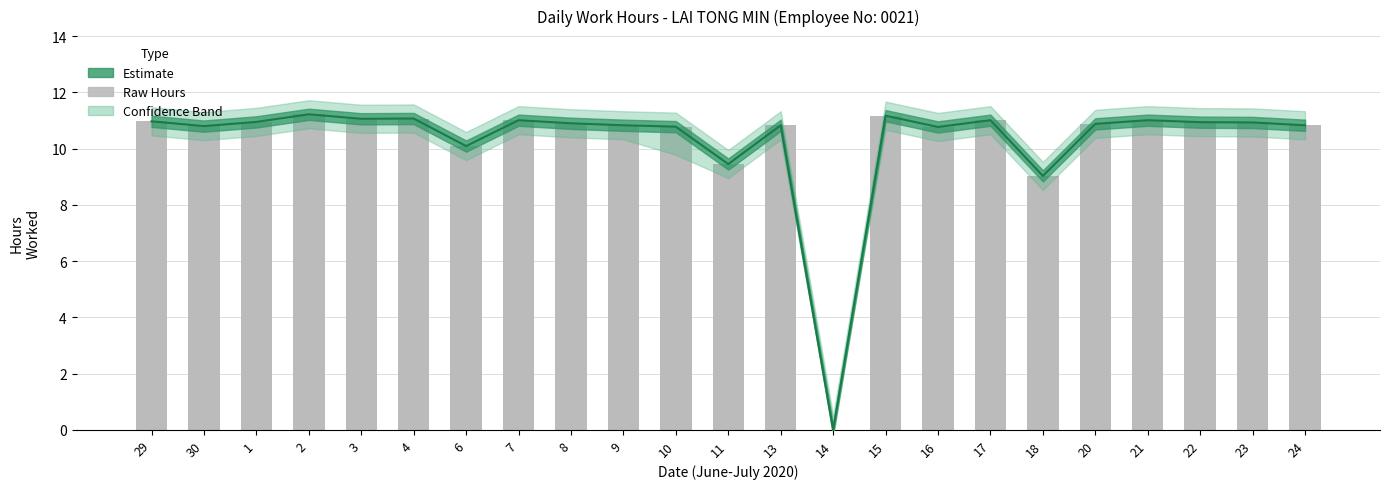

What is the difference between the maximum and minimum values?

11.2